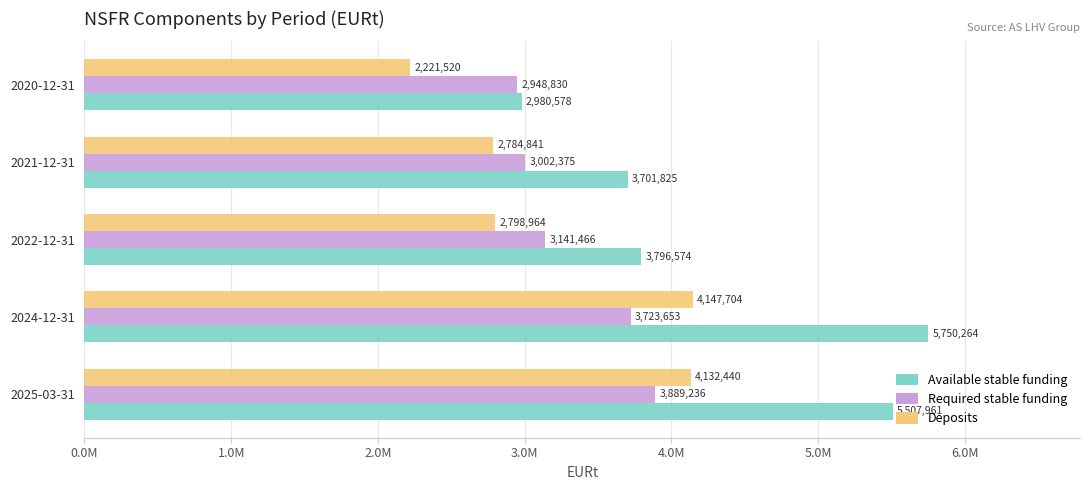

What is the average value of the Required stable funding series?

3341112